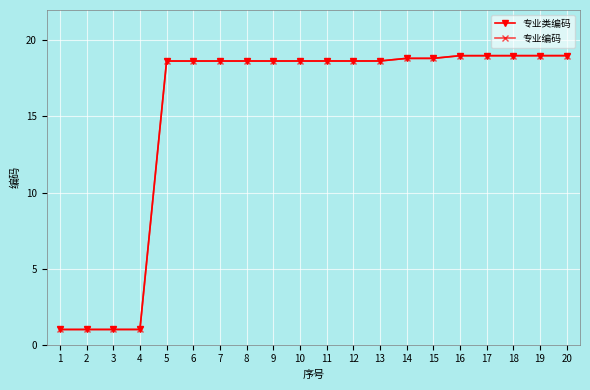

What is the lowest value of the 专业编码 series?

1.0